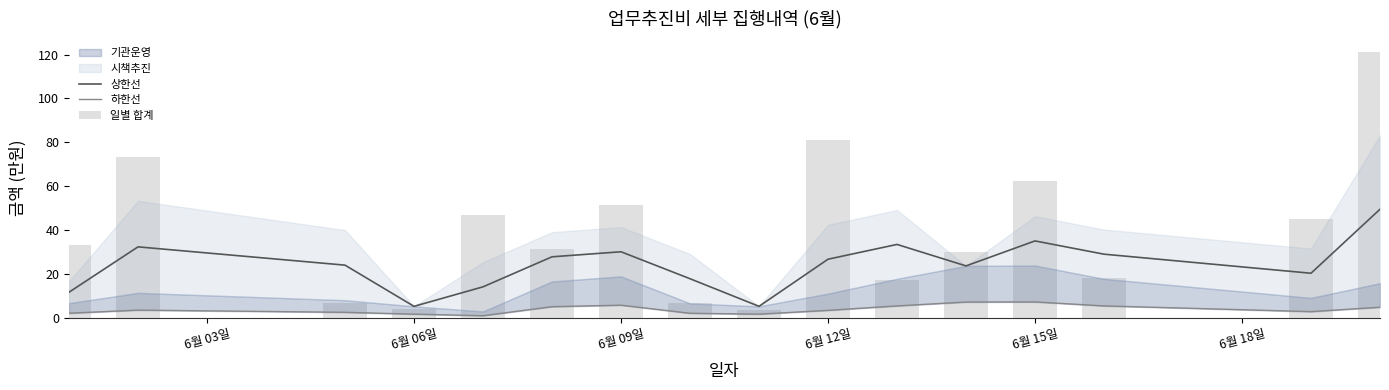

What is the sum of all 일별 합계 values?

630.8